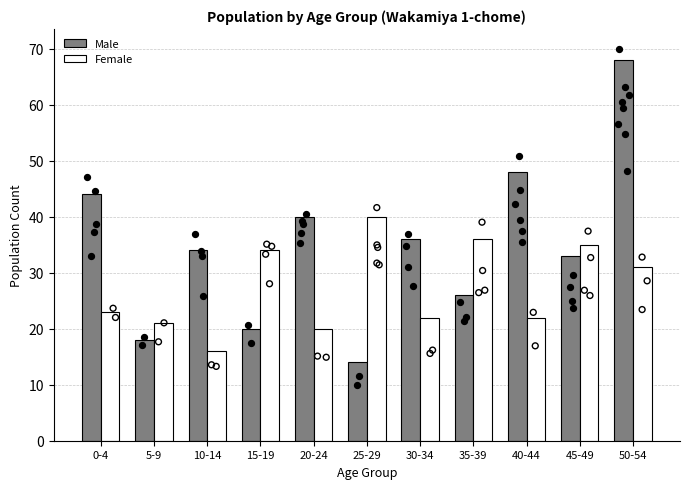

Which series has the widest spread of Y values?

Male